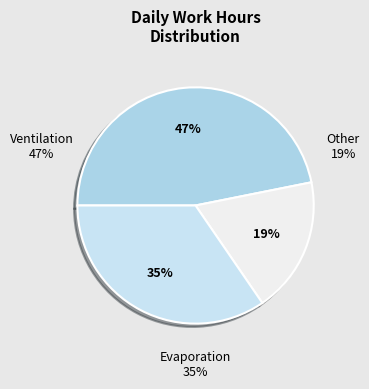

Does Sat 17 account for over 50% of the chart?

No